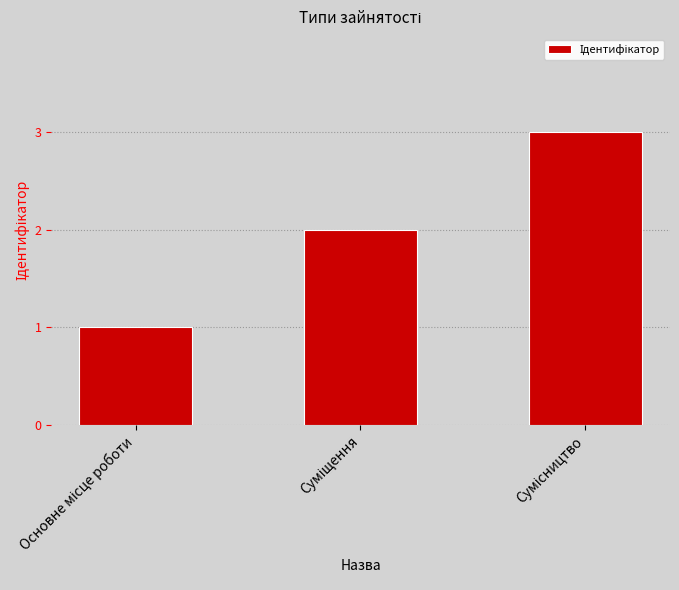

What is the sum of all values?

6